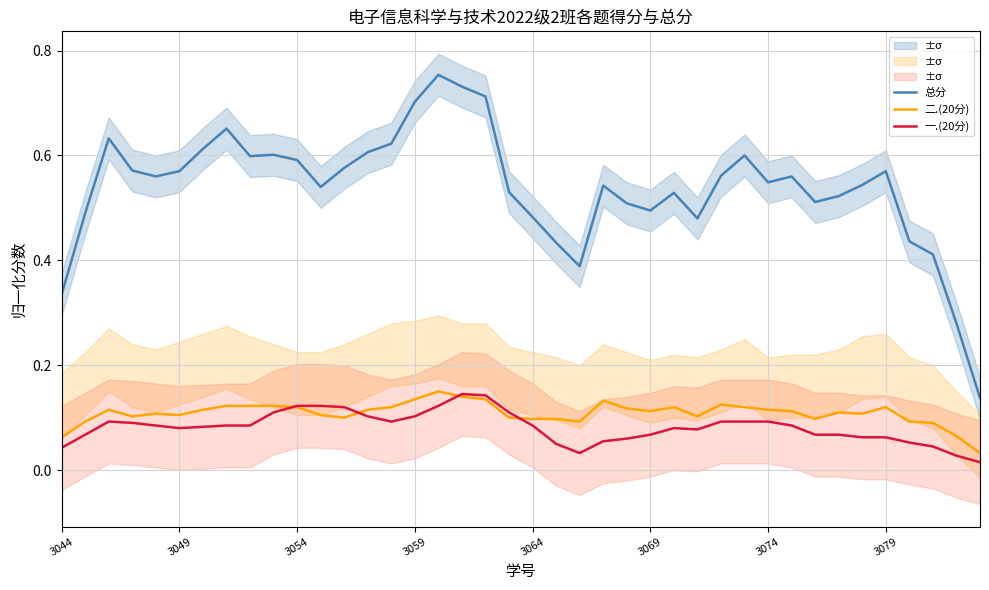

Rank the series by their maximum value, from lowest to highest.

一.(20分), 二.(20分), 总分